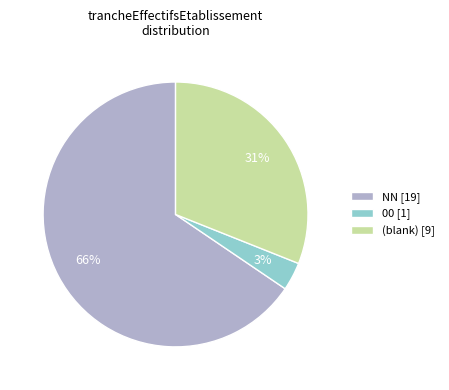

To the nearest percent, what portion does 00 [1] represent?

3%